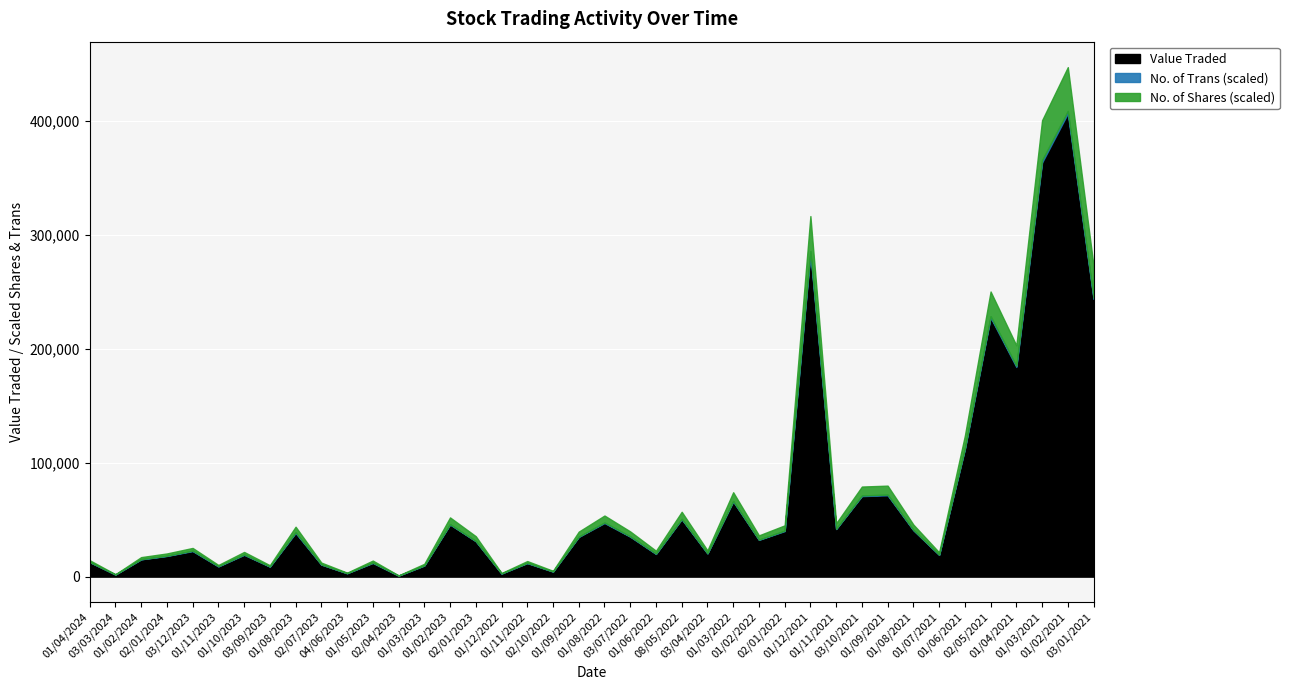

True or false: No. of Trans and No. of Shares cross at least once.

False